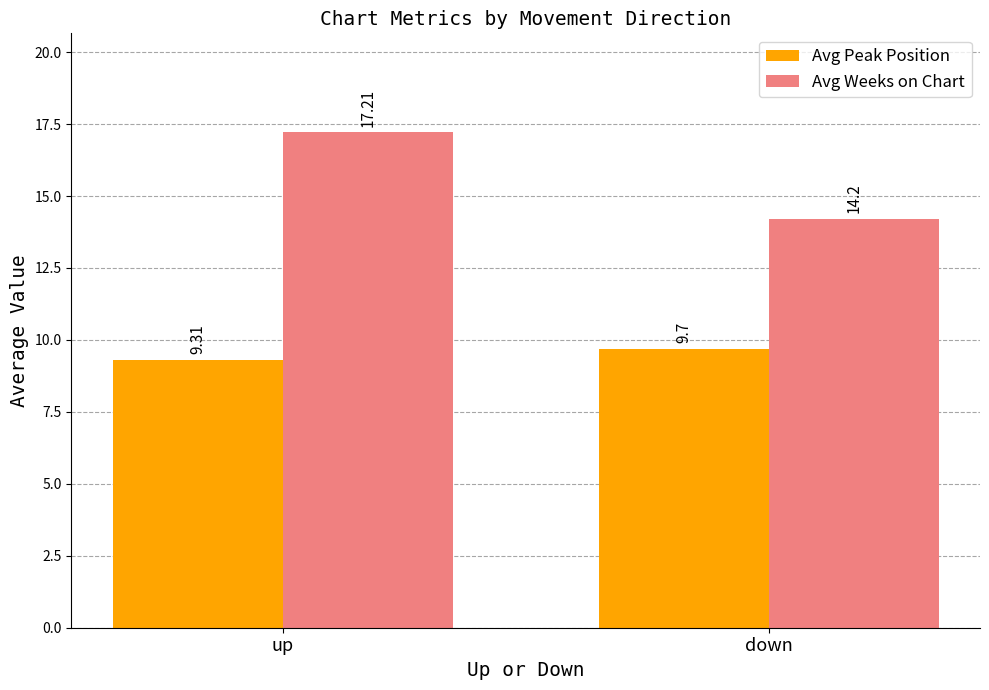

Which label corresponds to the smallest value in the chart?

up